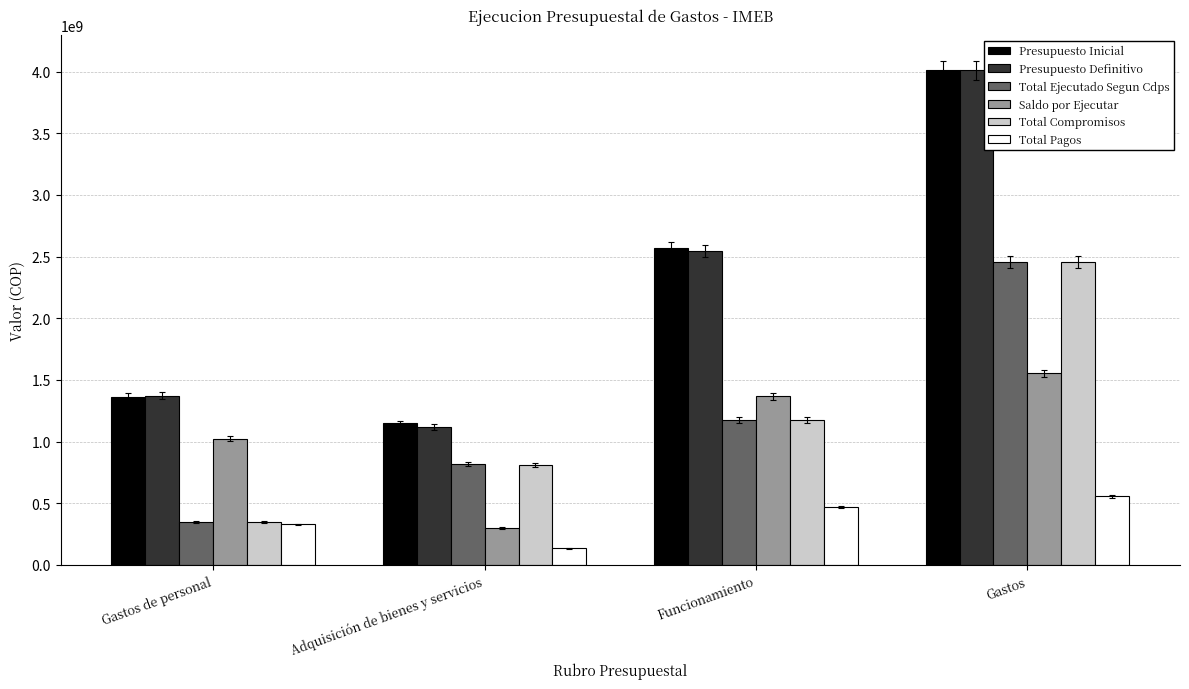

What is the average value of the Presupuesto Inicial series?

2272519736